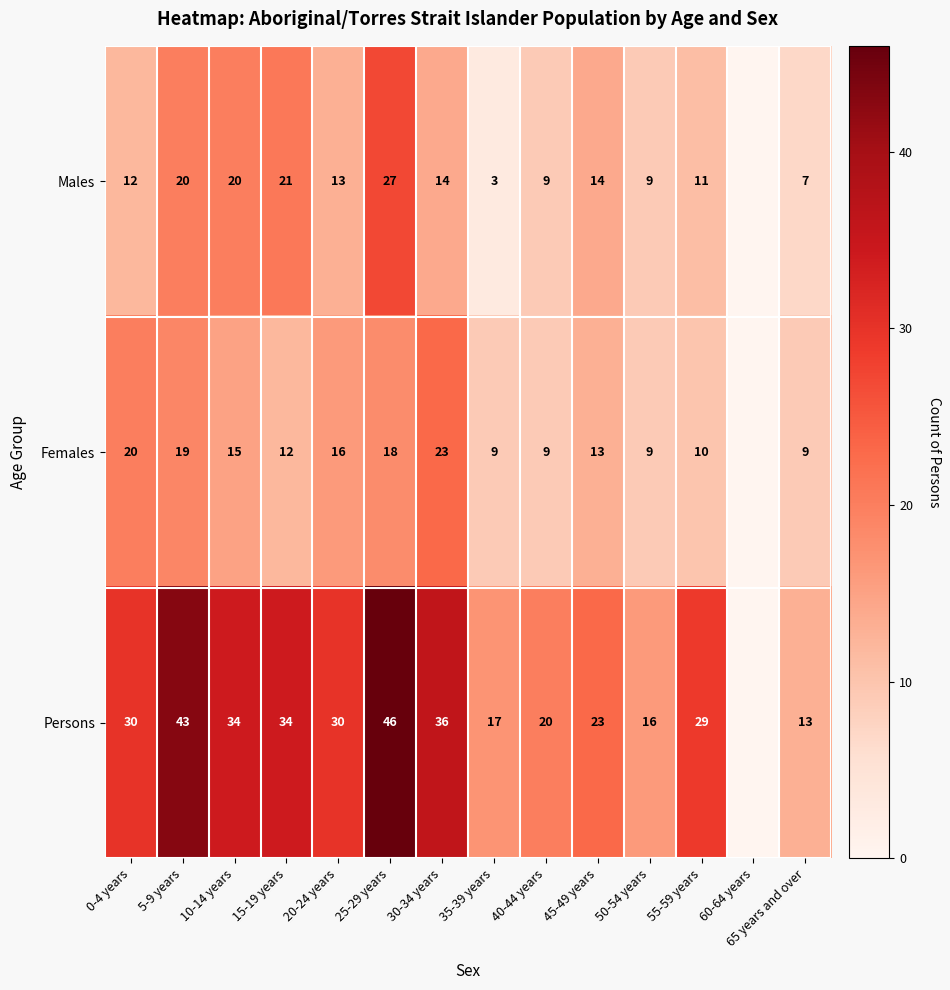

True or false: Females has a value of 12 at 15-19 years.

True